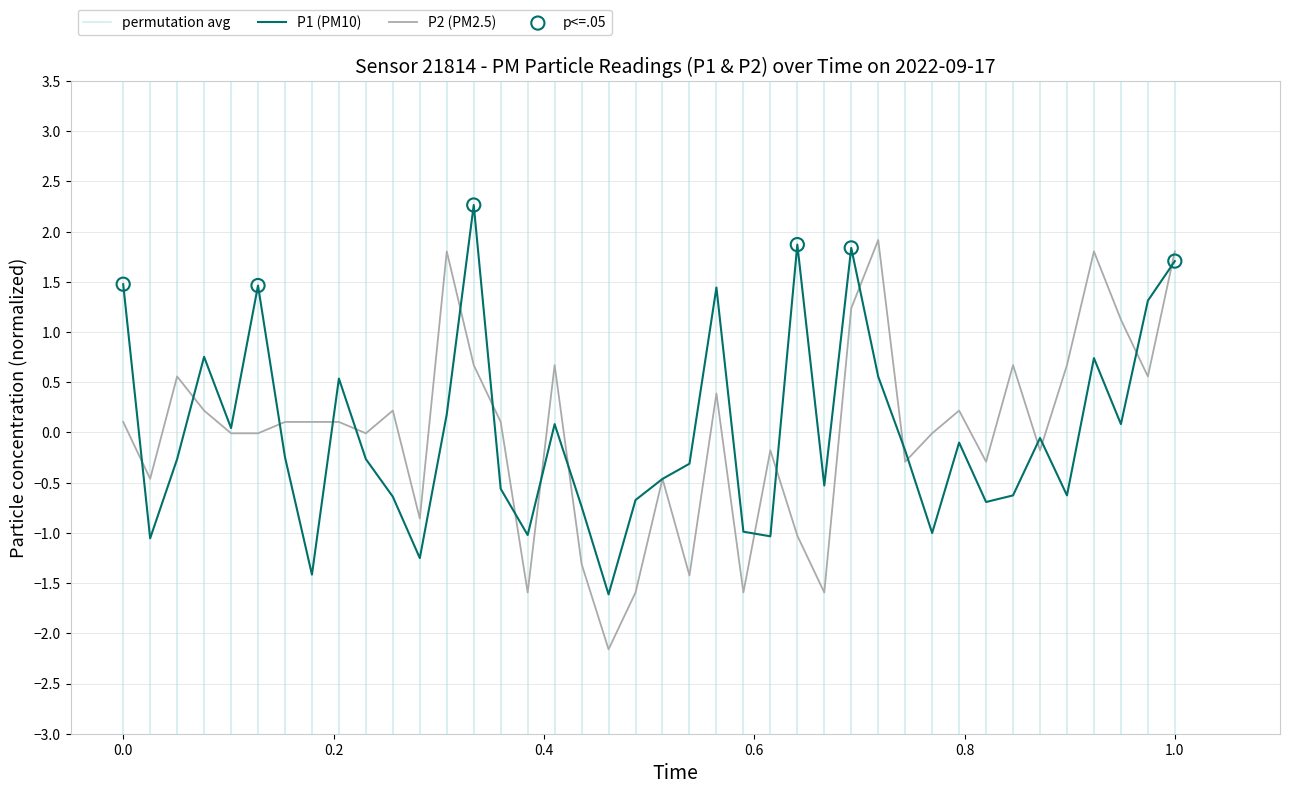

At which category is the sum across all series the highest?

1.0